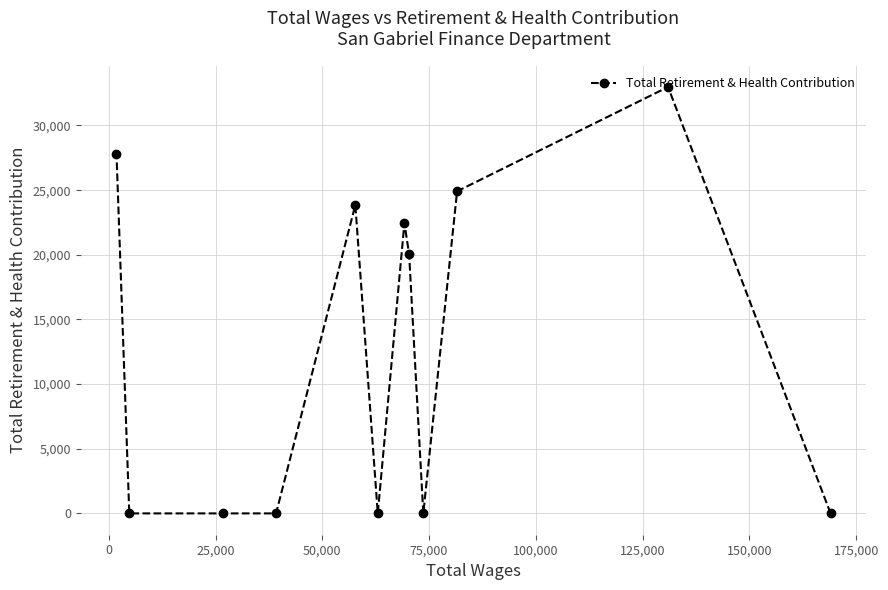

Reading left to right, transcribe all the data shown in this chart.

27821	0	0	0	23852	0	22458	20035	0	24910	32981	0